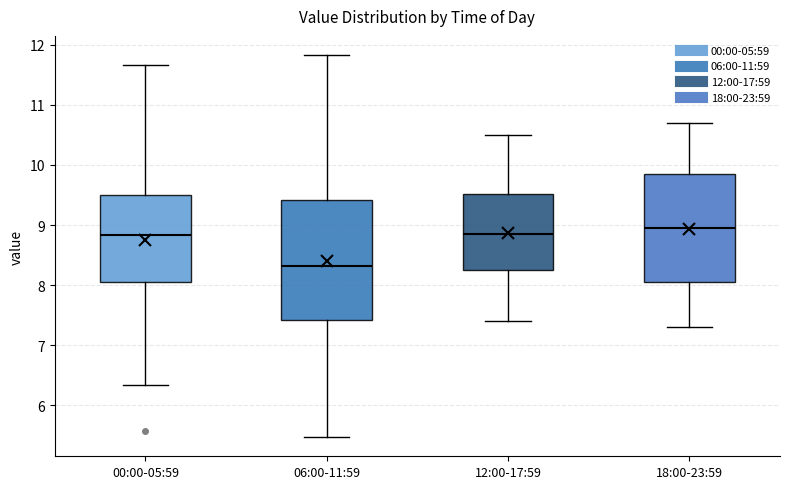

Reading left to right, transcribe this box plot: for each box, give where its median line is, the range the box spans, and where its two whiskers end, as read against the y-axis. The values are not printed on the chart, so give them approximately, as read against the axis.

00:00-05:59: median 8.8, box 8.0 to 9.5, whiskers 6.3 to 11.7
06:00-11:59: median 8.3, box 7.4 to 9.4, whiskers 5.5 to 11.8
12:00-17:59: median 8.9, box 8.3 to 9.5, whiskers 7.4 to 10.5
18:00-23:59: median 9.0, box 8.1 to 9.9, whiskers 7.3 to 10.7